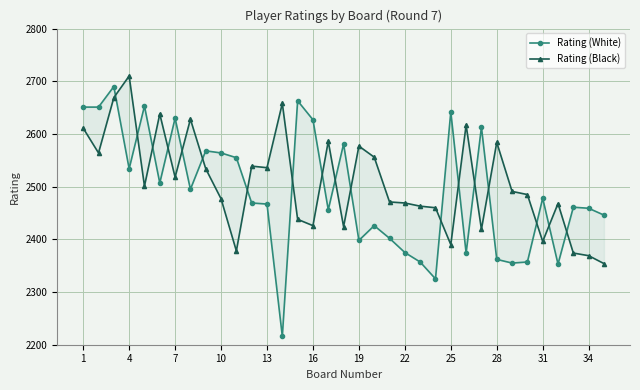

Is the value of Rating (White) at 19 greater than the value of Rating (Black) at 34?

Yes